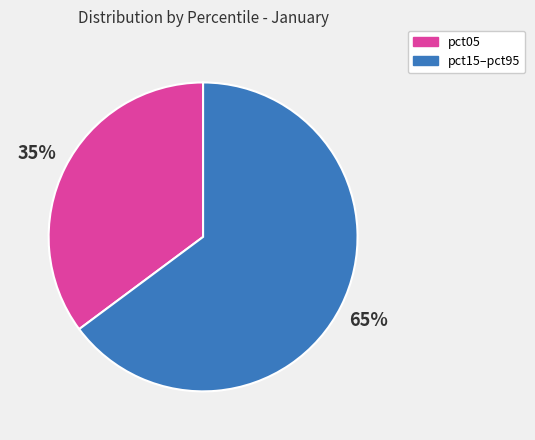

To the nearest percent, what is the difference between the largest and smallest slice percentages?

30%